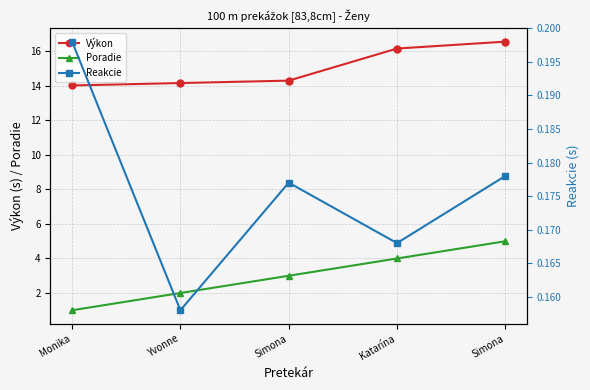

Is it true that Výkon equals 4.2 at Monika?

False